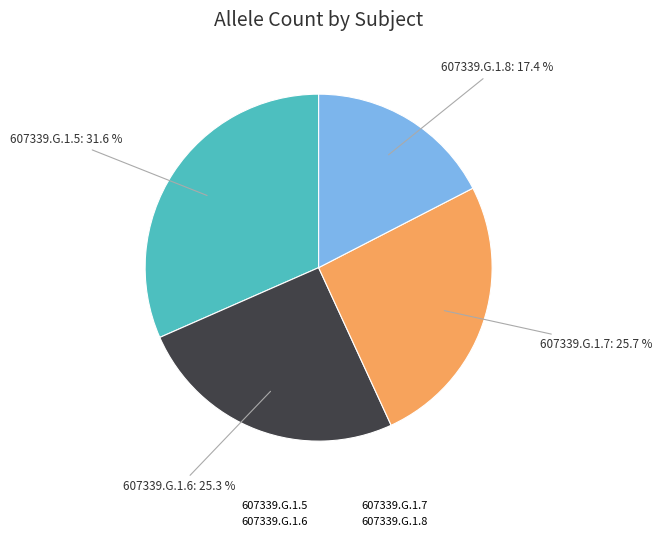

To the nearest percent, what percentage of the pie is 607339.G.1.6?

25%